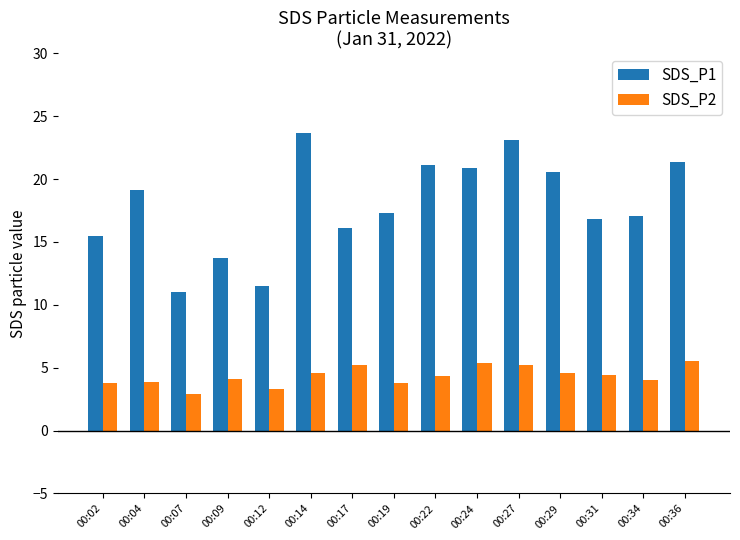

At how many categories does at least one series exceed 15?

12